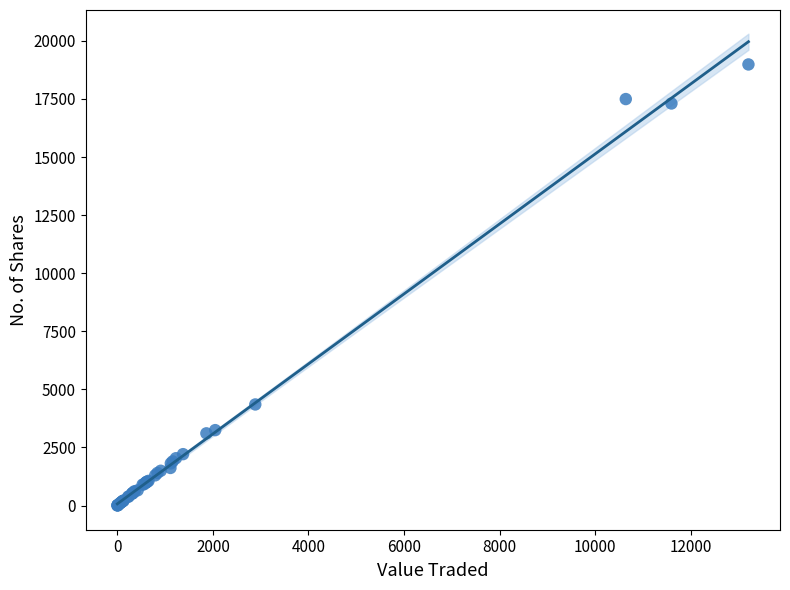

What Y value in the scatter plot is closest to 9493?

4350